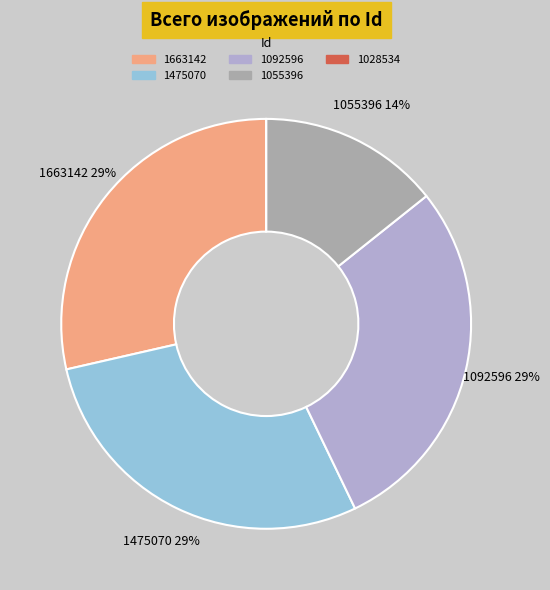

Is the sum of 1663142 and 1055396 greater than half?

No